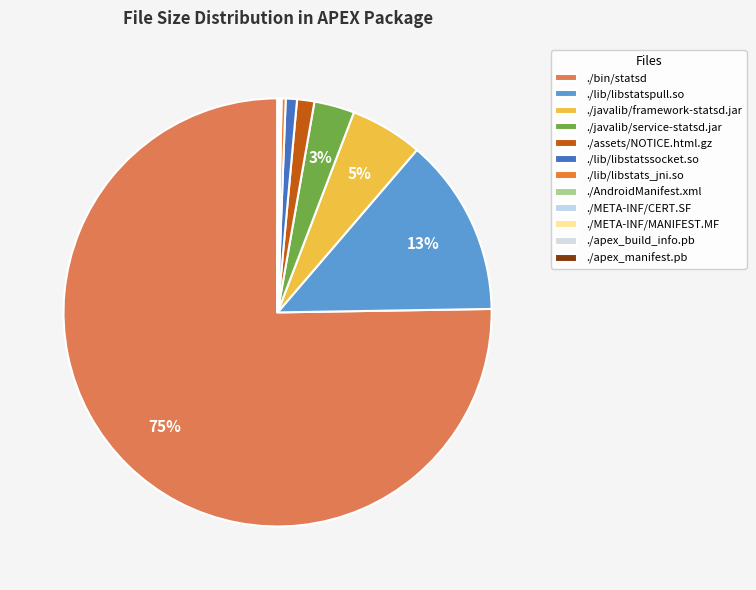

What portion of the pie excludes ./lib/libstatspull.so?

86.5%